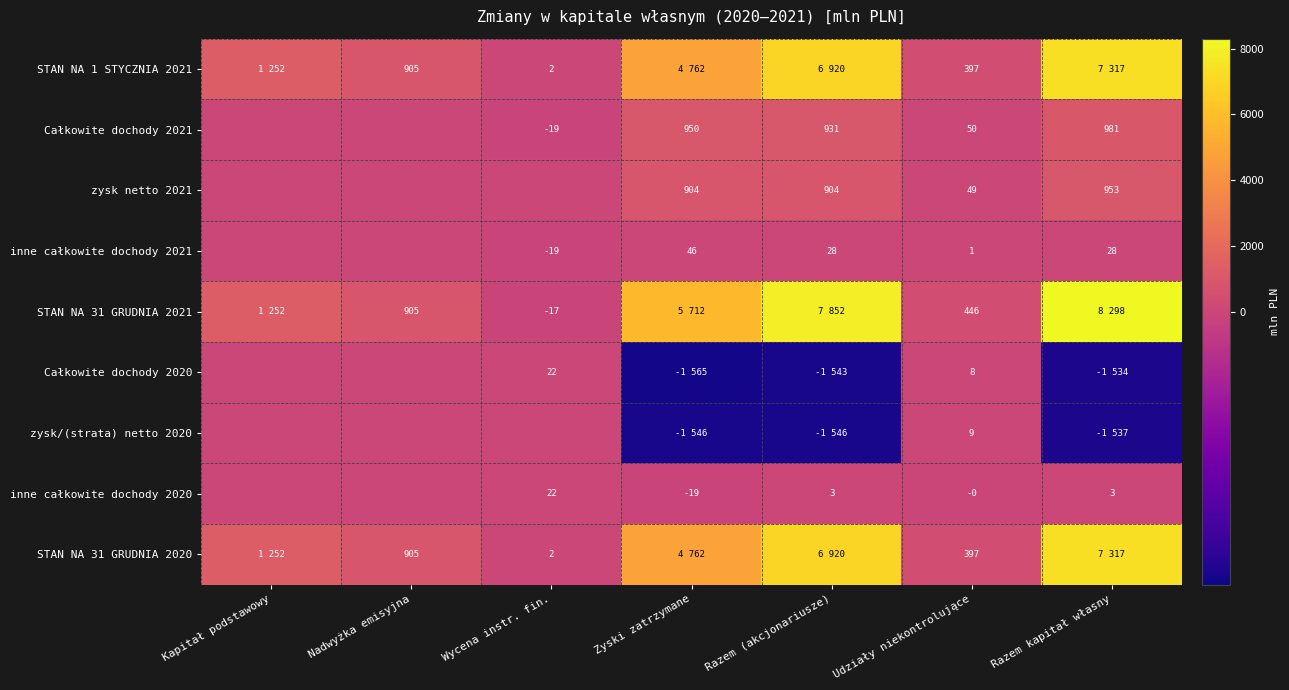

How many distinct data groups are displayed?

9